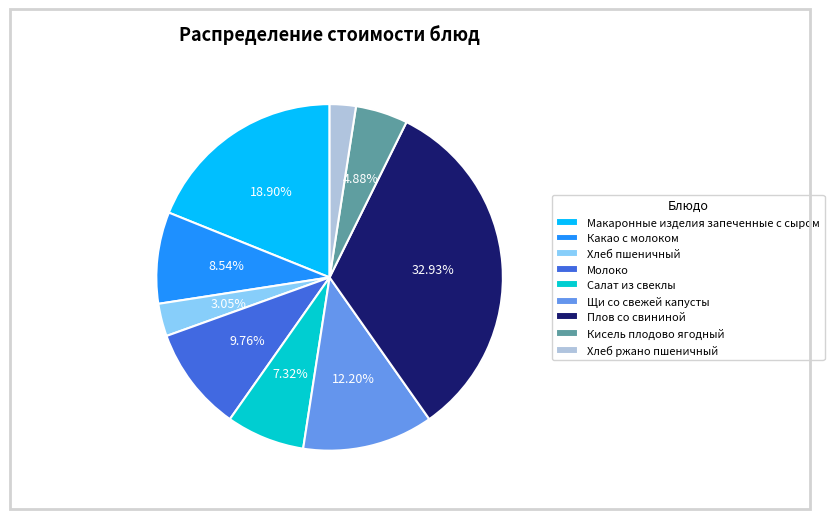

Is it true that Какао с молоком is 9% of the pie?

True